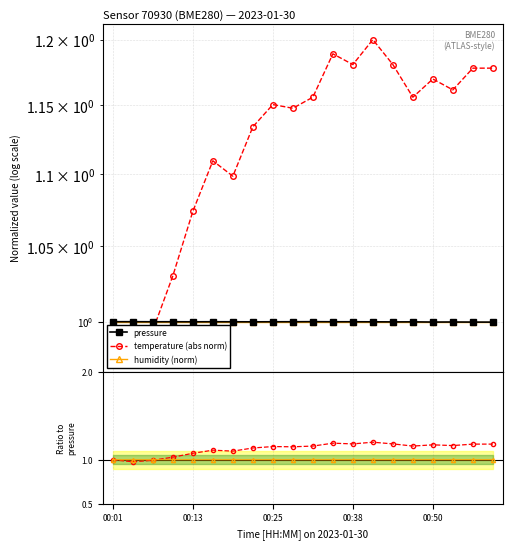

What is the highest value of the temperature (abs norm) series?

1.2